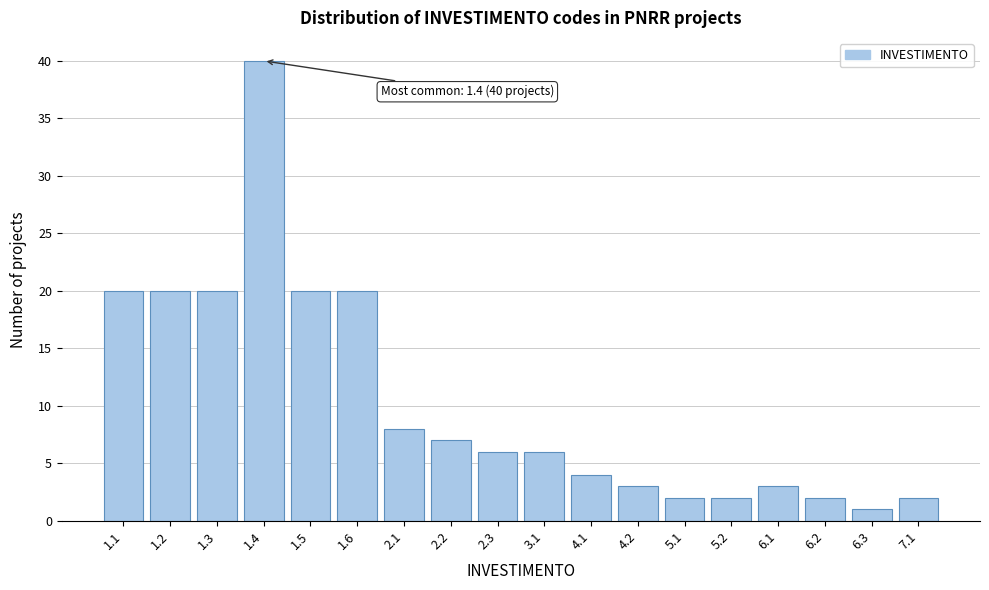

Reading left to right, what are all the values shown in this chart?

1.1=20	1.2=20	1.3=20	1.4=40	1.5=20	1.6=20	2.1=8	2.2=7	2.3=6	3.1=6	4.1=4	4.2=3	5.1=2	5.2=2	6.1=3	6.2=2	6.3=1	7.1=2